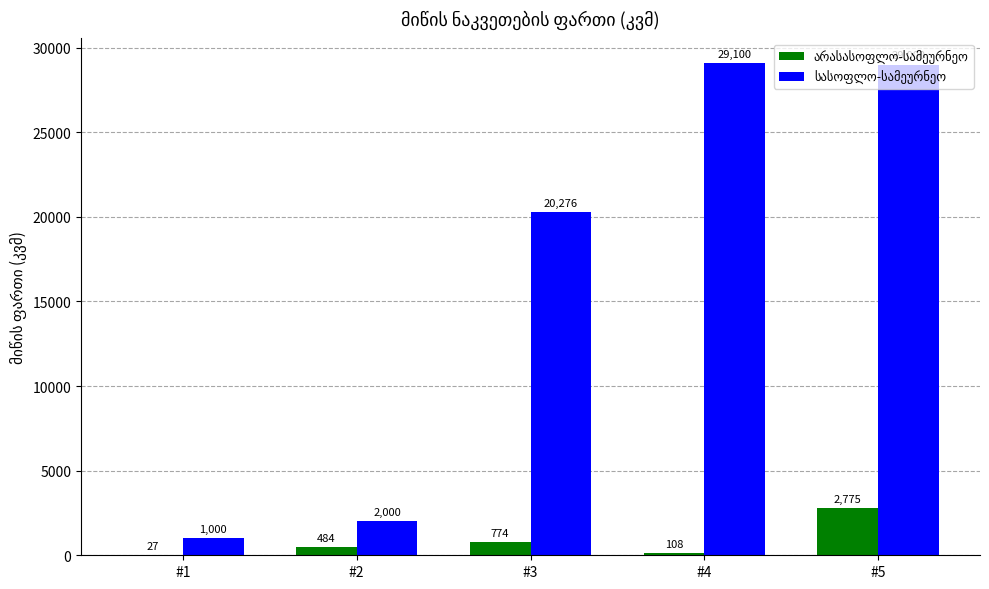

At which category is the sum across all series the highest?

#5